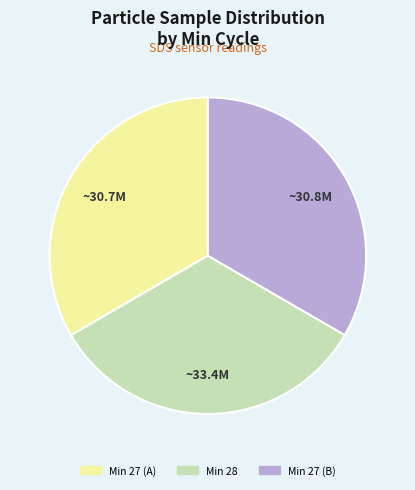

Do Min 27 (A) and Min 27 (B) together represent more than half of the pie?

Yes